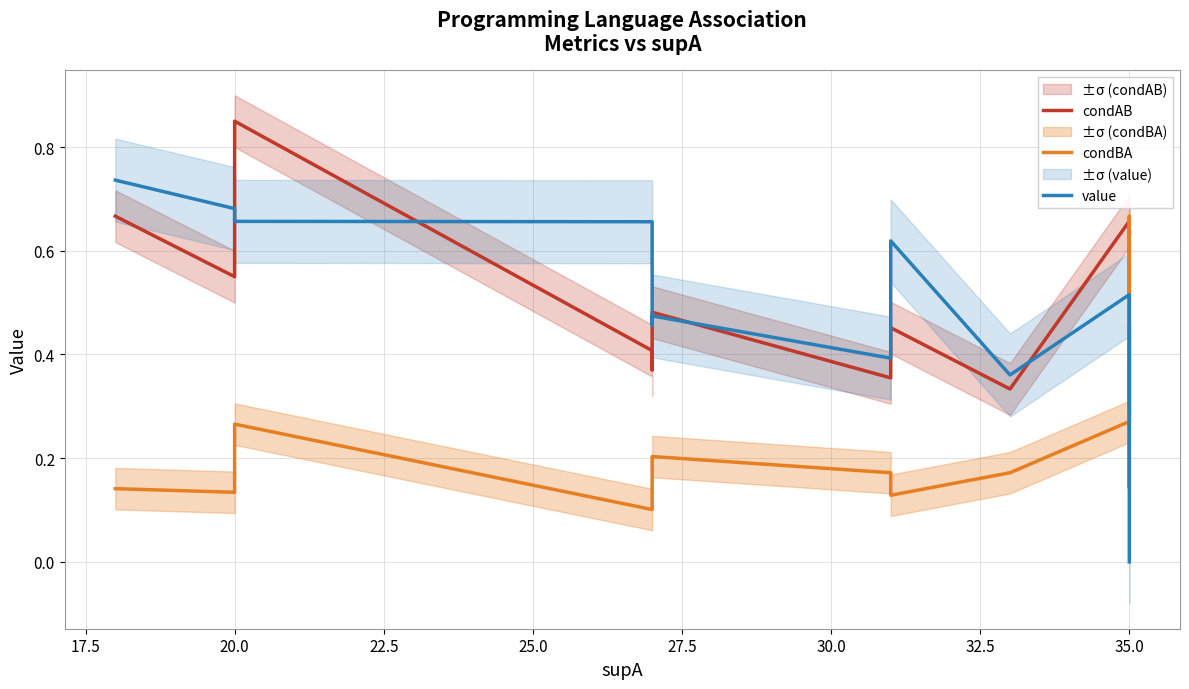

Rank the series by their maximum value, from highest to lowest.

condAB, value, condBA